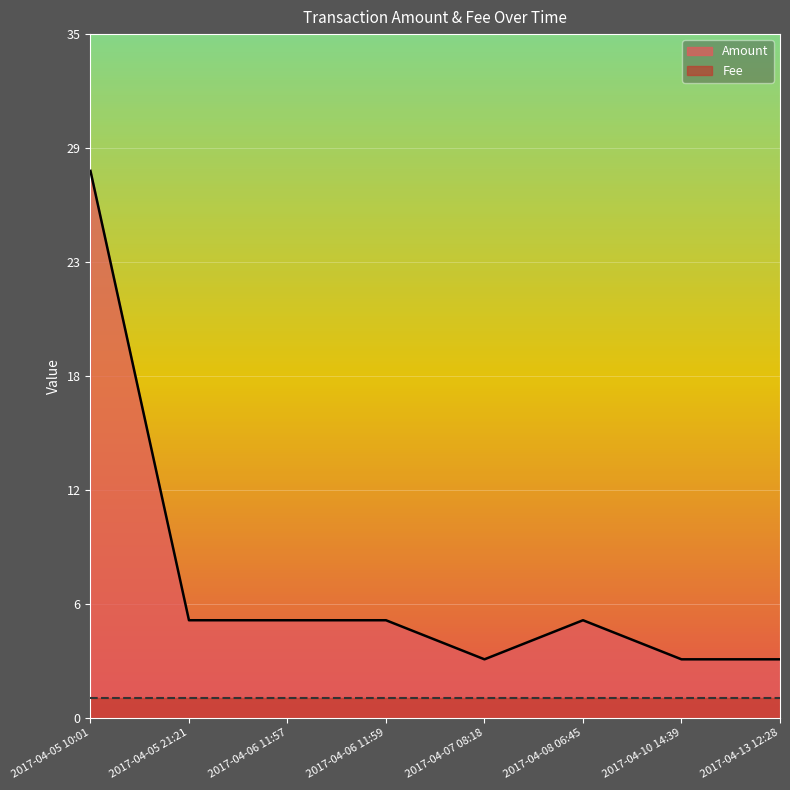

What are all the series names shown in the legend?

Amount, Fee